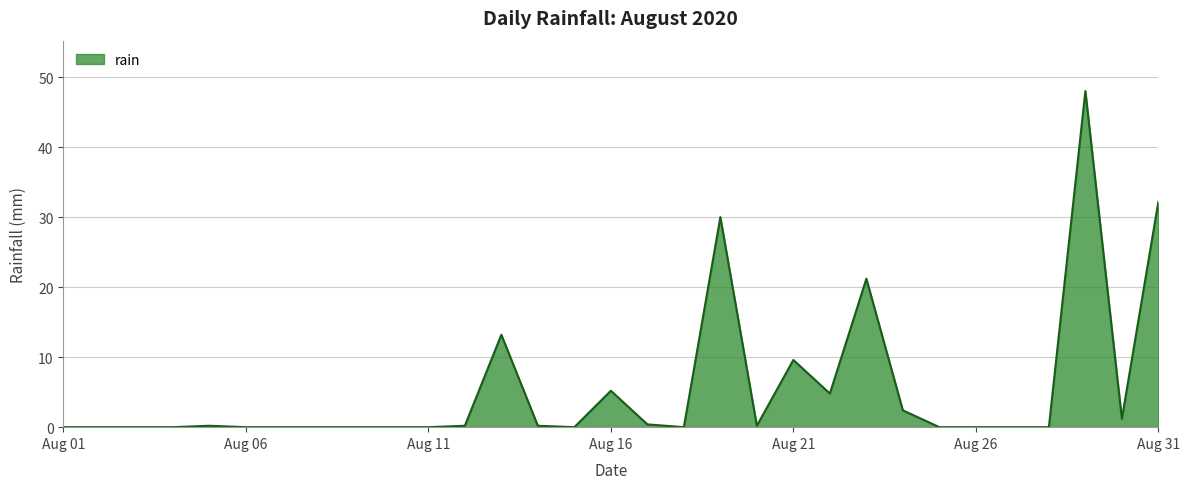

How many distinct data groups are displayed?

1